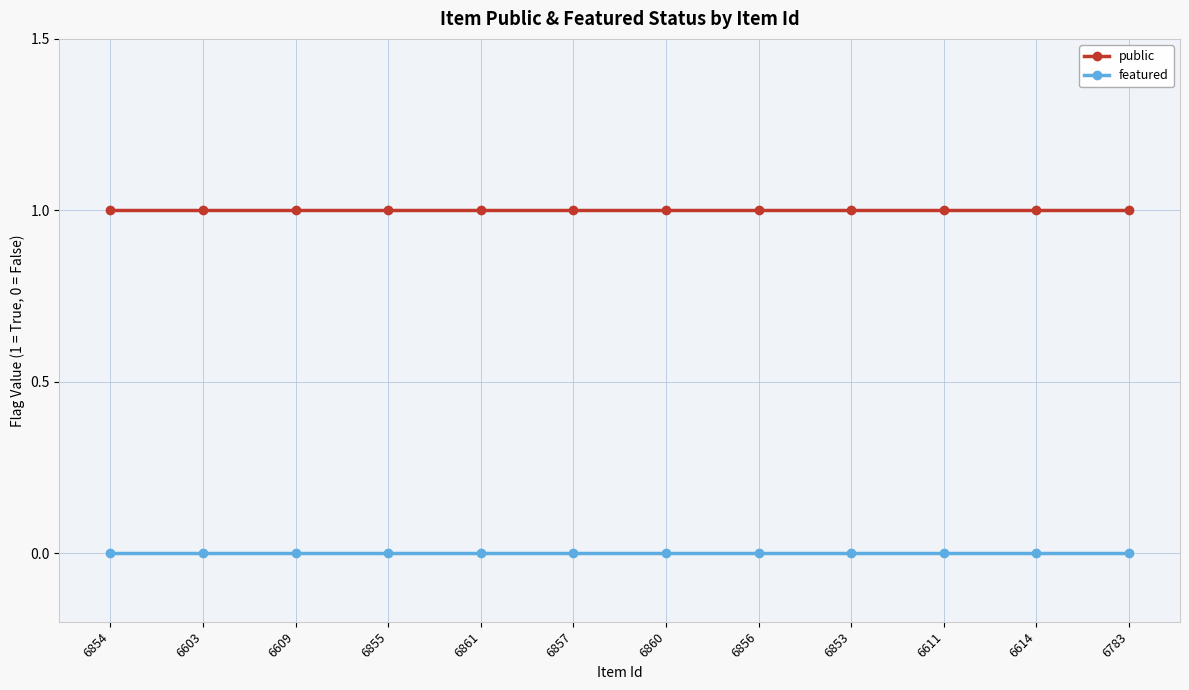

Is the value of public at 6857 greater than the value of featured at 6854?

Yes